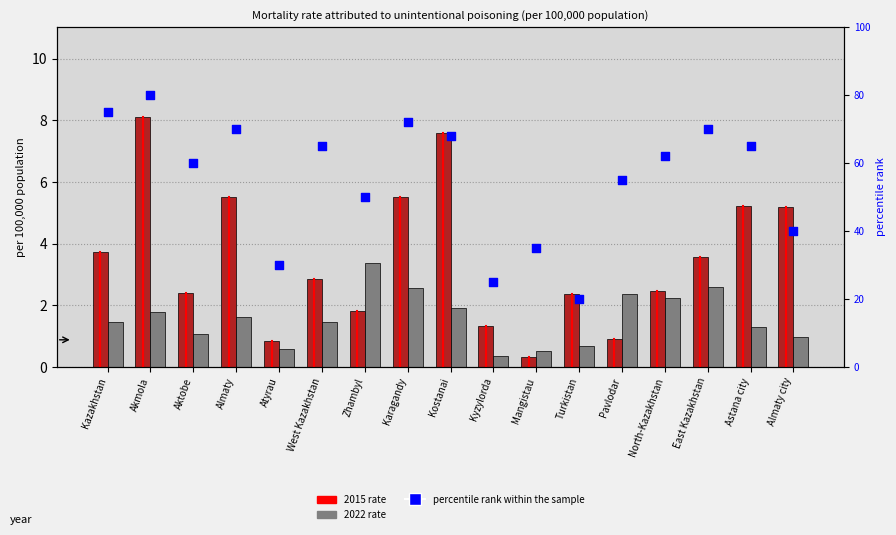

Approximately how many times larger is the value at Pavlodar compared to Aktobe?

0.9